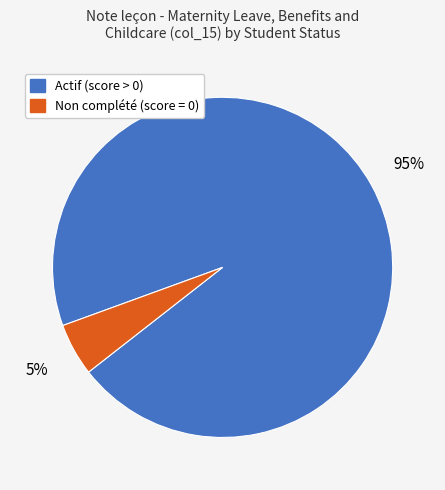

To the nearest percent, what is the difference between the largest and smallest slice percentages?

90%